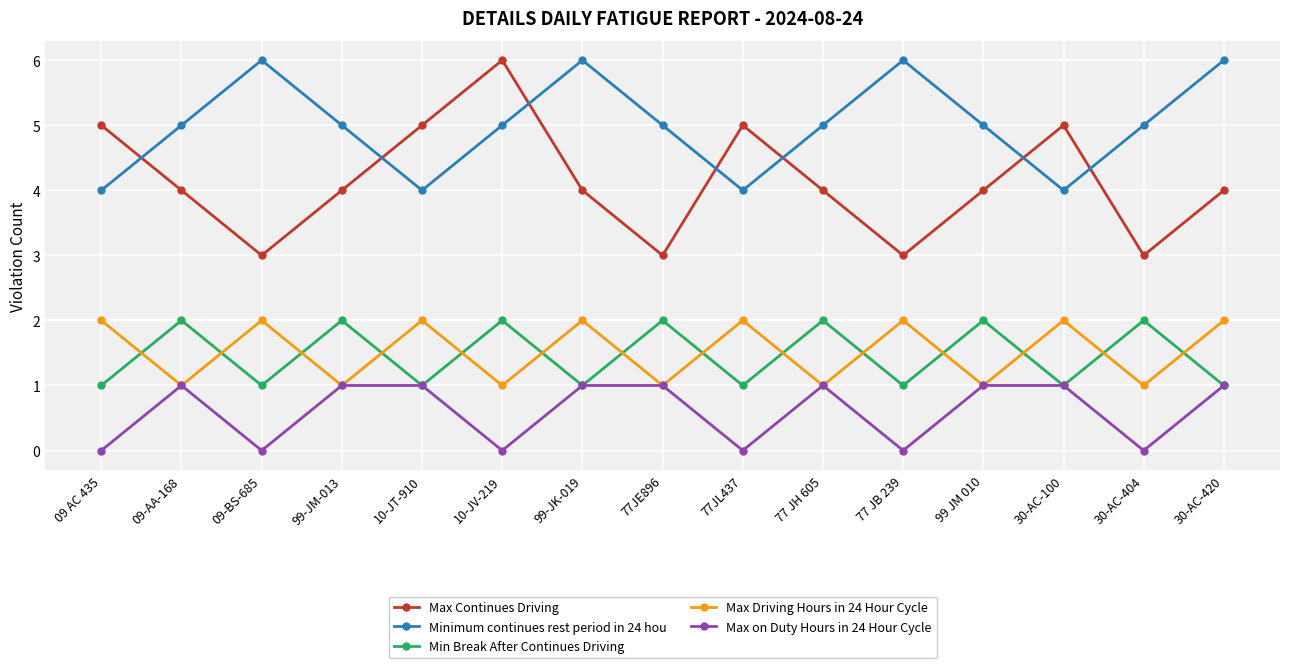

What is the sum of the Minimum continues rest period in 24 hou values at 09-BS-685 and 30-AC-404?

11